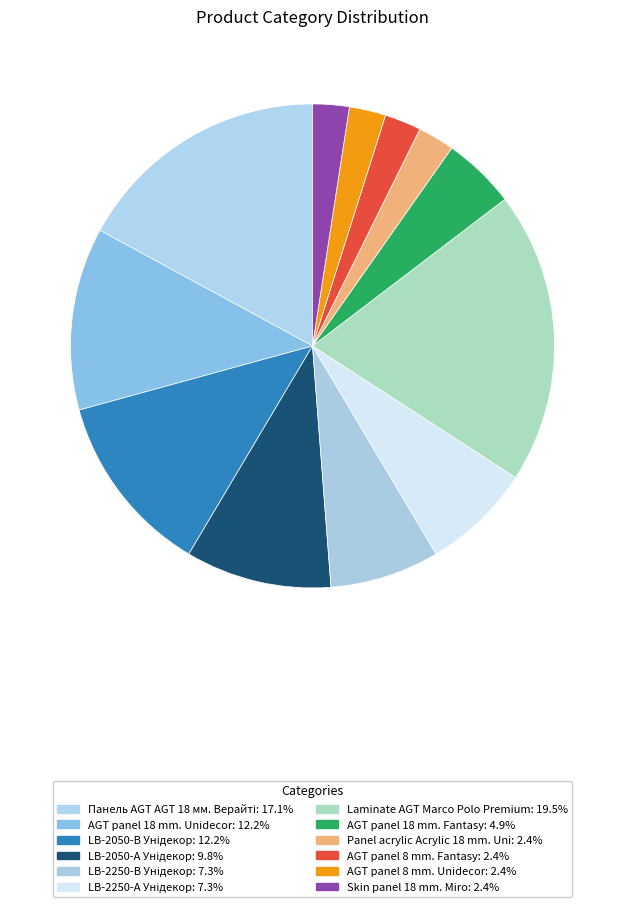

Count the number of slices in the pie.

12